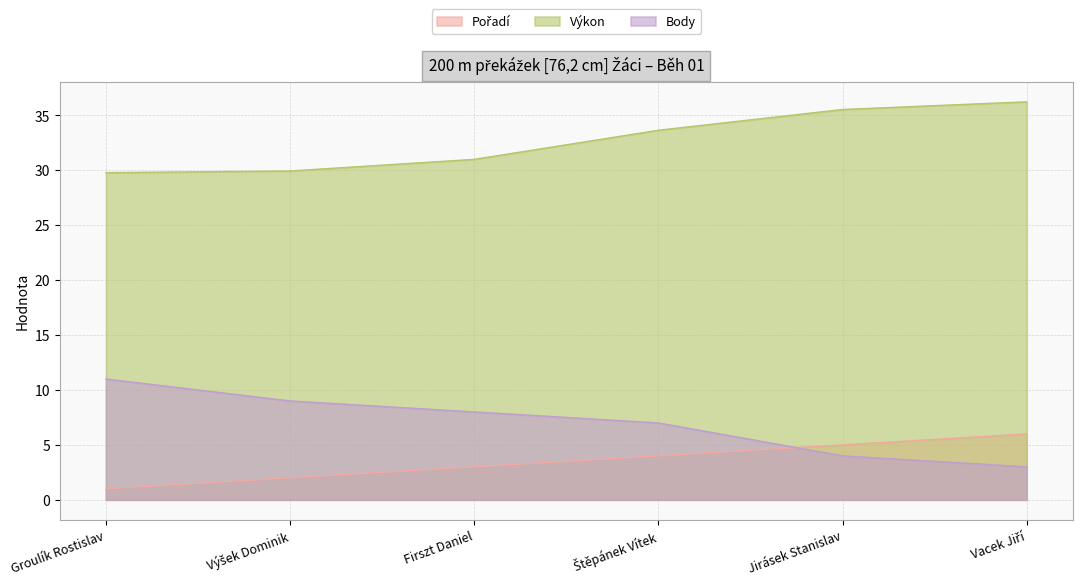

True or false: Výkon and Body cross at least once.

False